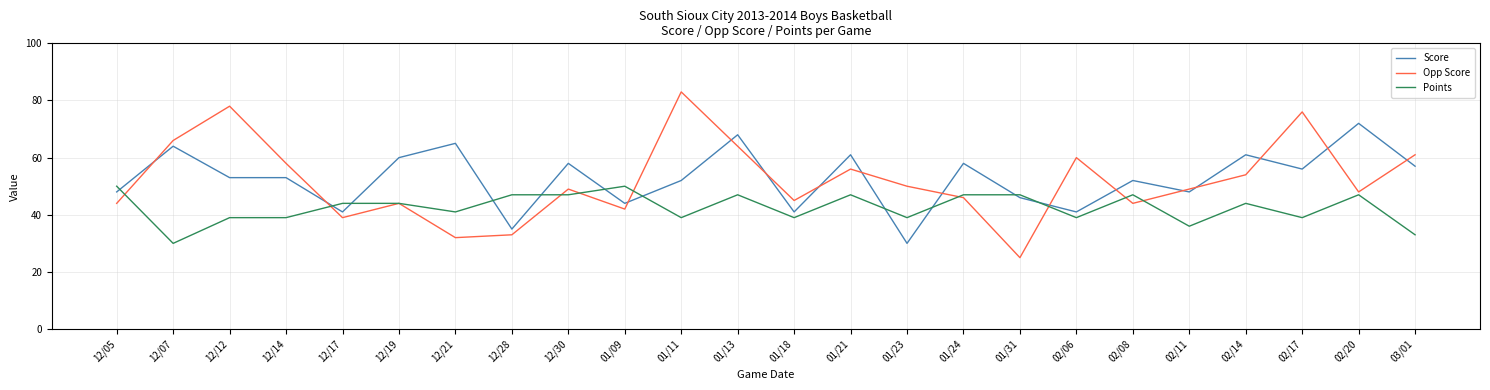

What position from the left is 02/14?

21